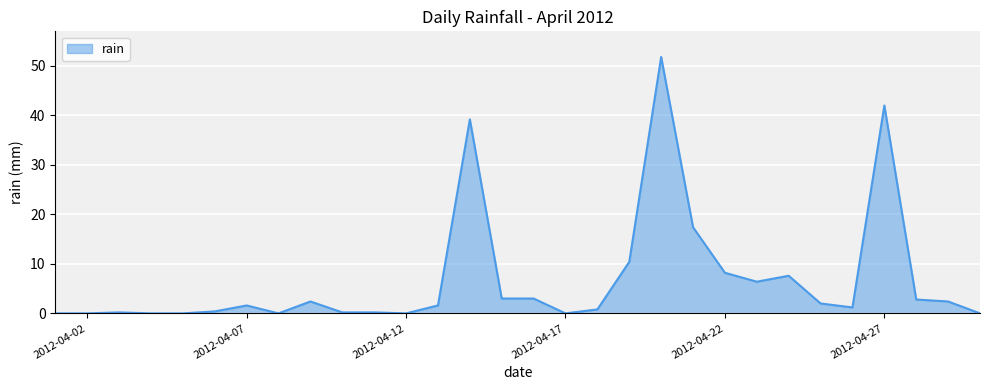

What is the greatest value displayed?

51.8